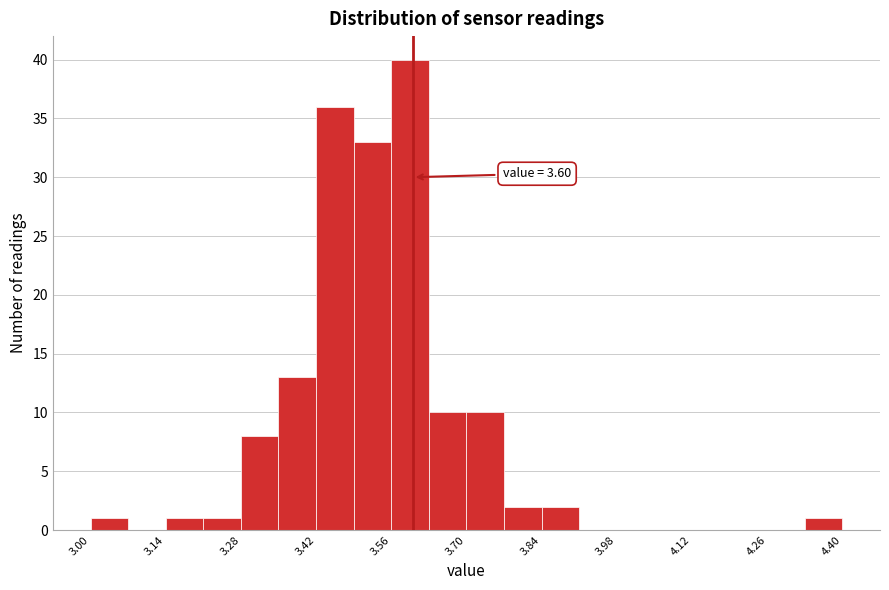

Around what value on the x-axis is the tallest bar? Give the approximate position of its centre, as read against the axis.

3.60